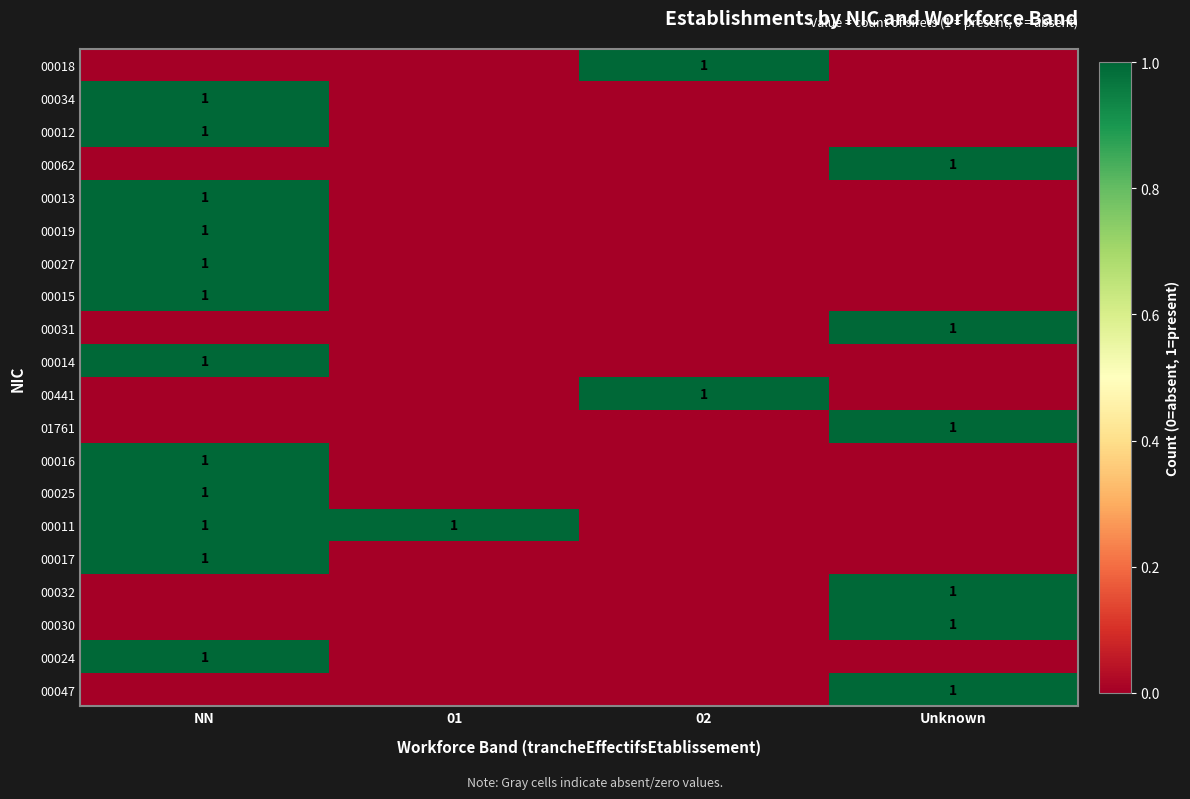

True or false: 00034 has a value of 1 at NN.

True